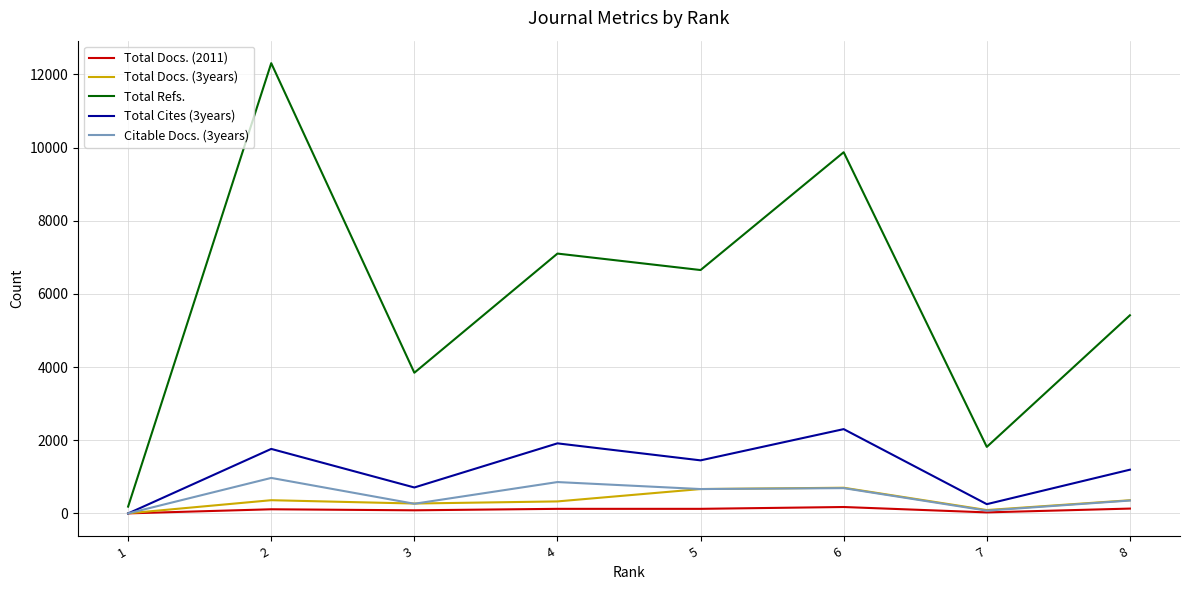

How many series are shown in this chart?

5